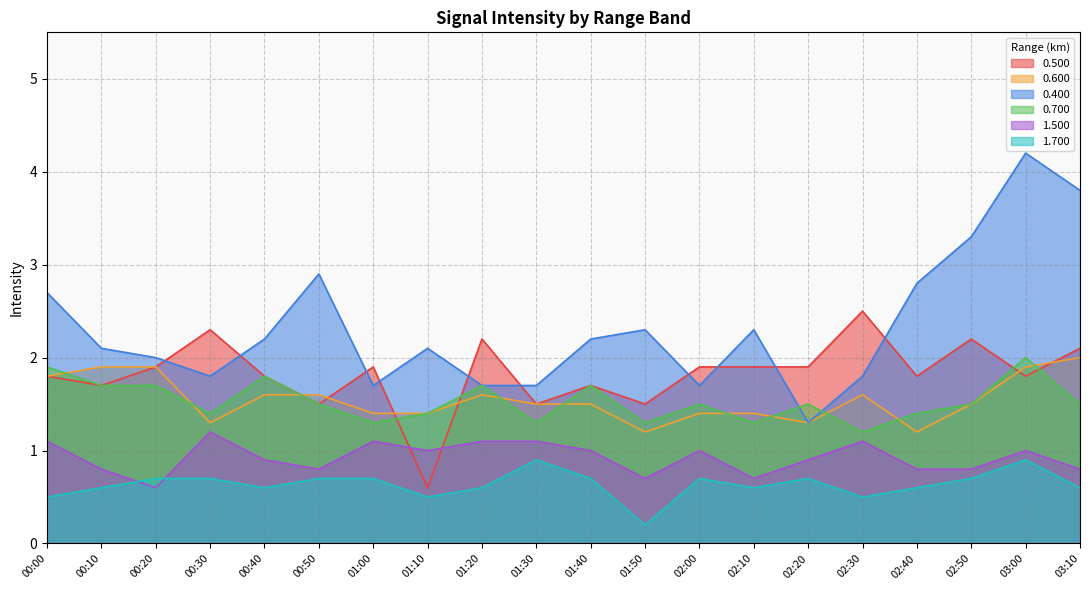

Where is 0.600 nearest to the value 1?

01:50